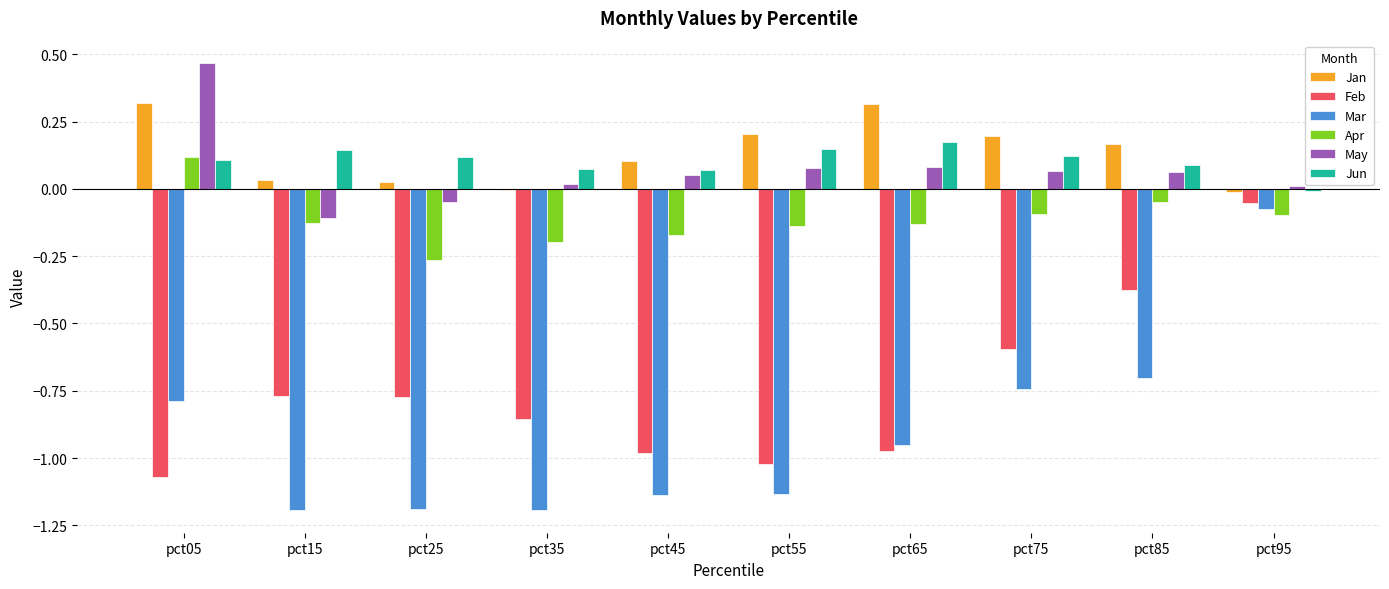

Is the value of Mar at pct05 greater than the value of Apr at pct65?

No